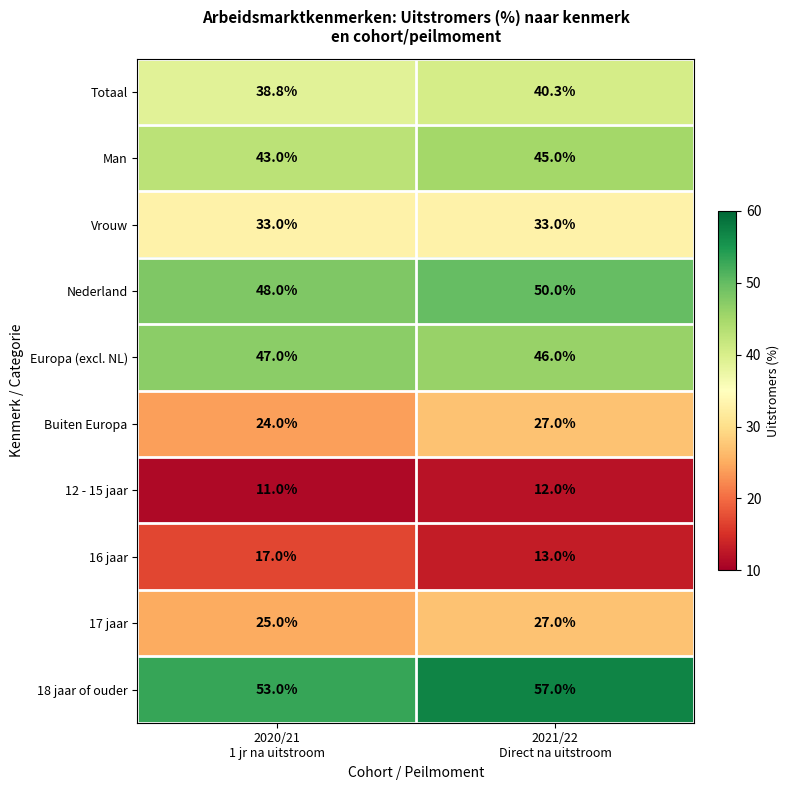

What is the difference between the maximum and minimum values in the Totaal series?

1.5